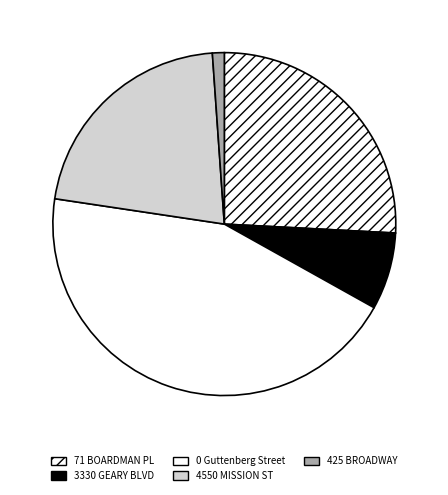

Count the number of slices in the pie.

5